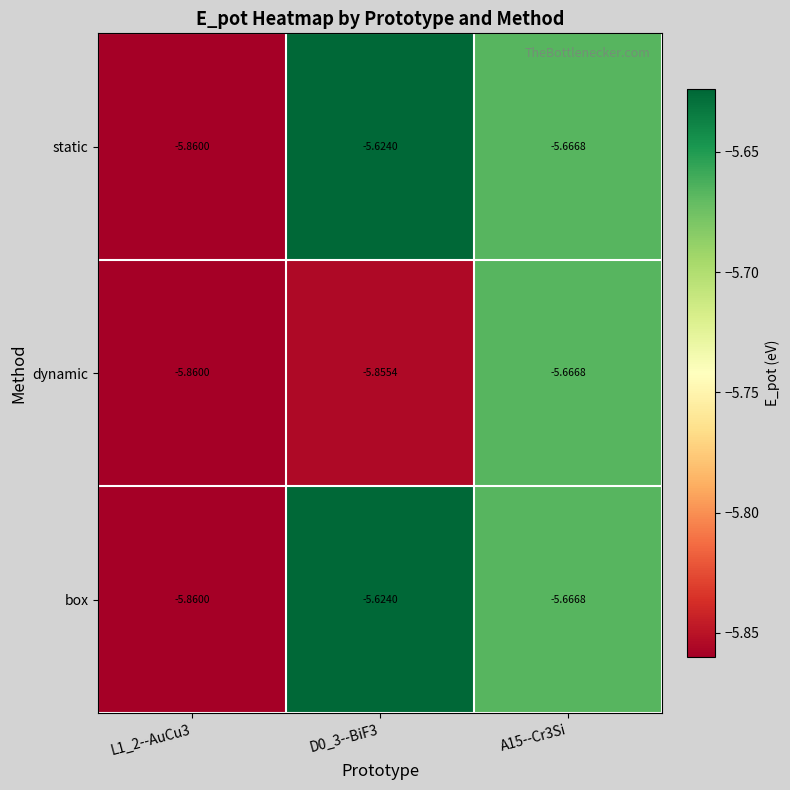

Is the value of box at D0_3--BiF3 greater than the value of static at A15--Cr3Si?

Yes